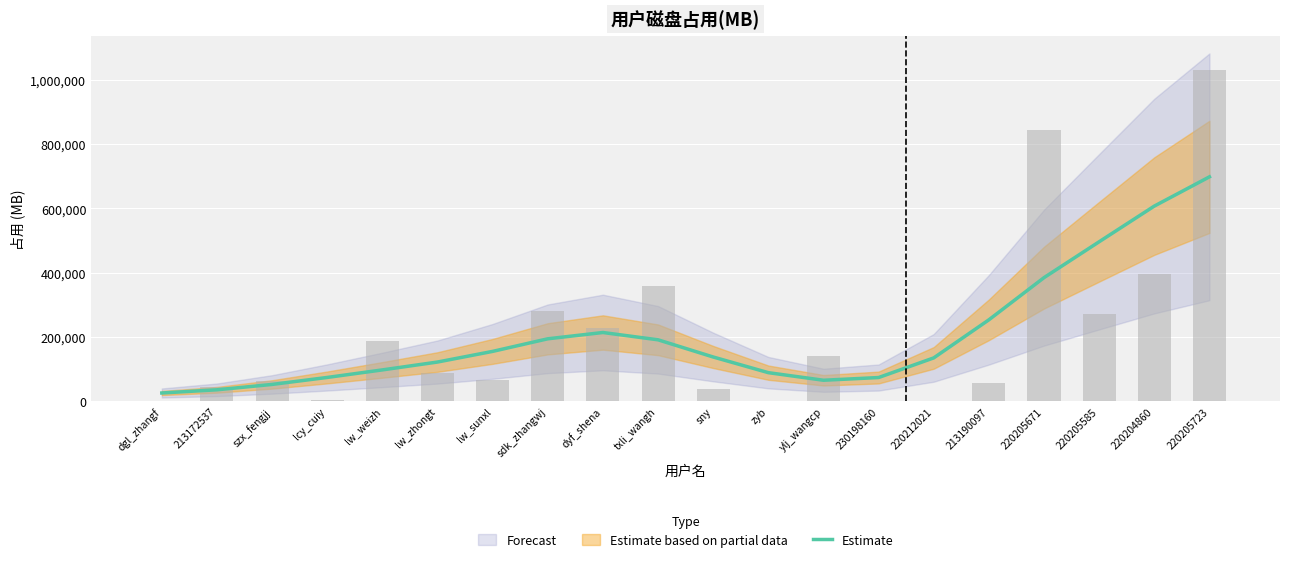

Does the chart contain stacked bars?

No